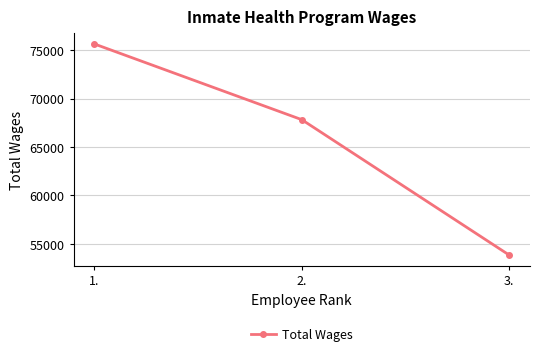

What is the change in value from 1. to 2.?

-7822